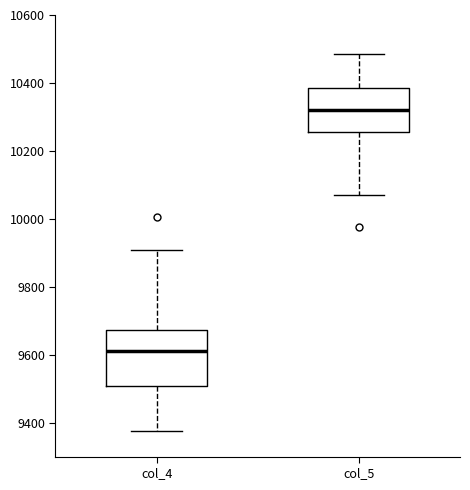

Reading left to right, read every box against the y-axis: the position of its median line, the range the box covers, and the ends of its whiskers. The values are not printed on the chart, so give them approximately, as read against the axis.

col_4: median 9620, box 9500 to 9680, whiskers 9380 to 9900
col_5: median 10320, box 10260 to 10380, whiskers 10060 to 10480